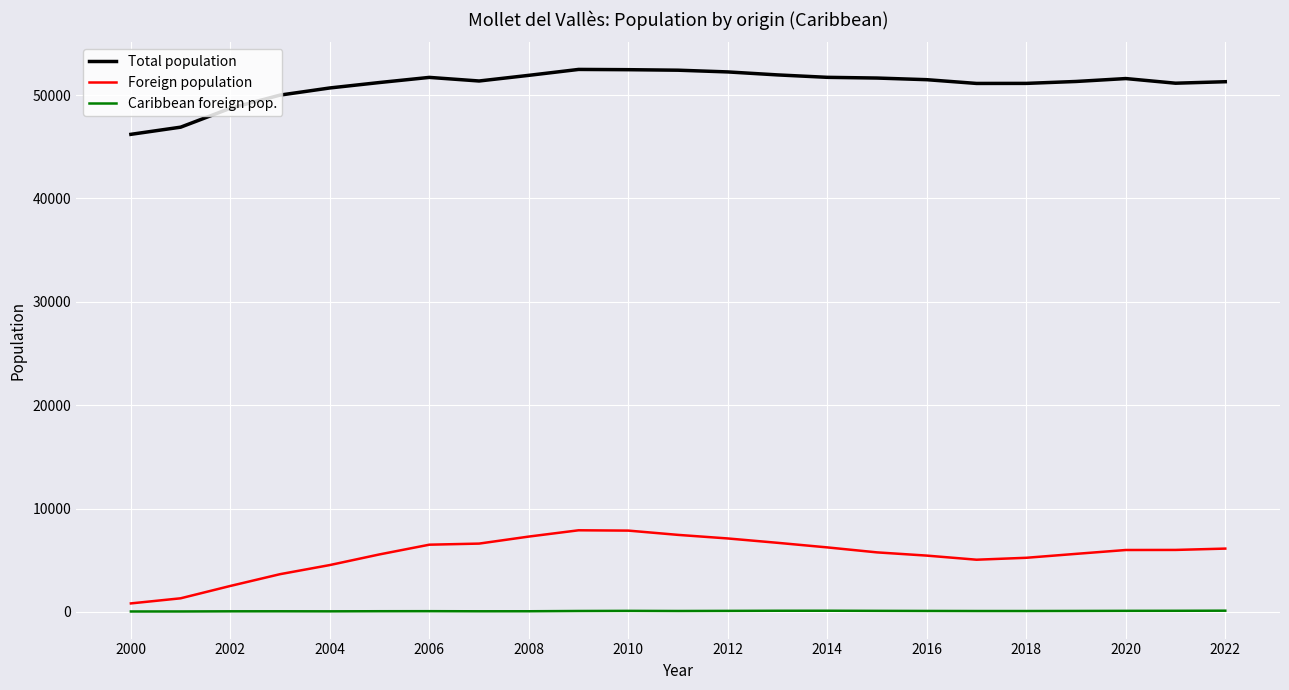

Rank the series by their maximum value, from lowest to highest.

Caribbean foreign pop., Foreign population, Total population